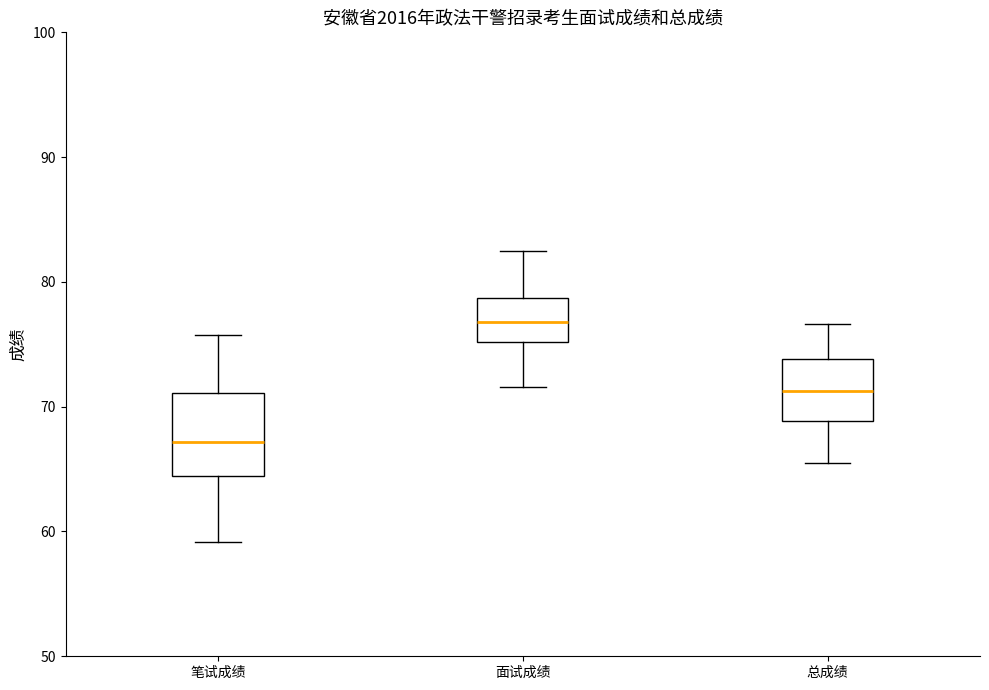

Reading left to right, read every box against the y-axis: the position of its median line, the range the box covers, and the ends of its whiskers. The values are not printed on the chart, so give them approximately, as read against the axis.

笔试成绩: median 67, box 64 to 71, whiskers 59 to 76
面试成绩: median 77, box 75 to 79, whiskers 72 to 83
总成绩: median 71, box 69 to 74, whiskers 65 to 77